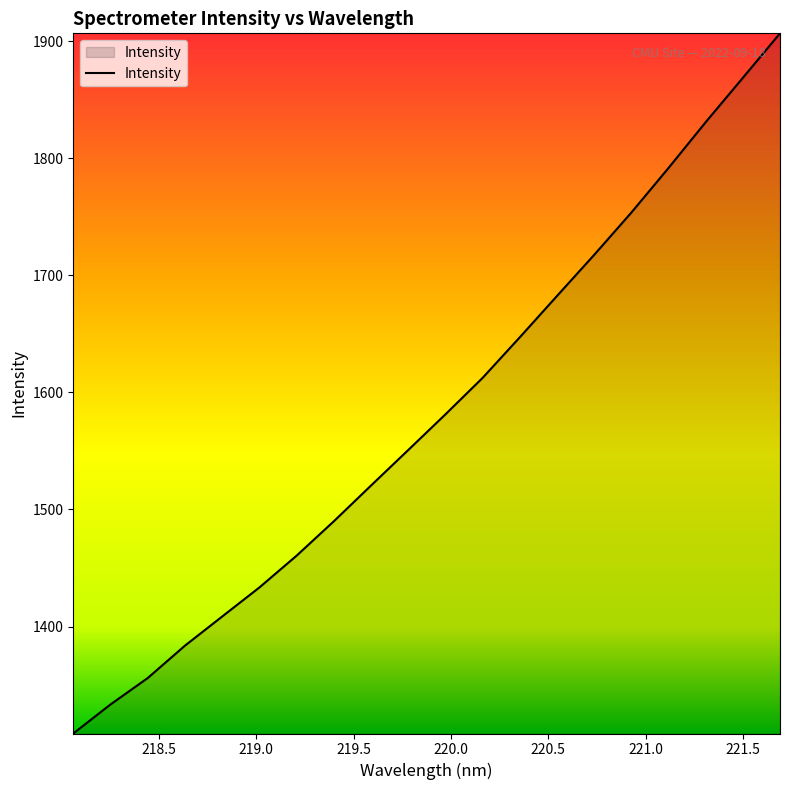

What is the maximum value shown in the chart?

1906.8